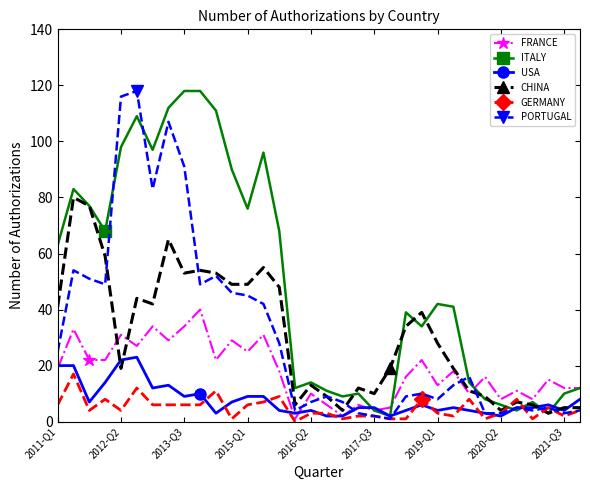

Which series has the largest total across all categories?

ITALY